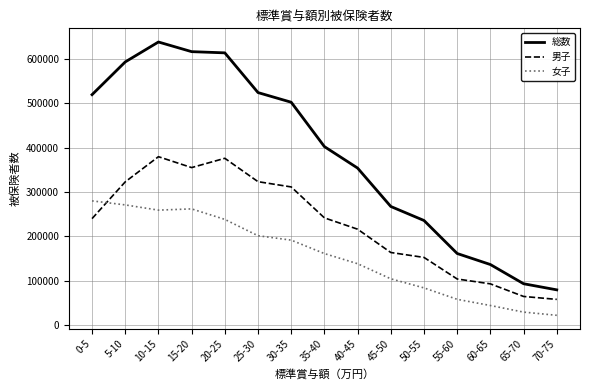

Which series changed the most between 10-15 and 45-50?

総数